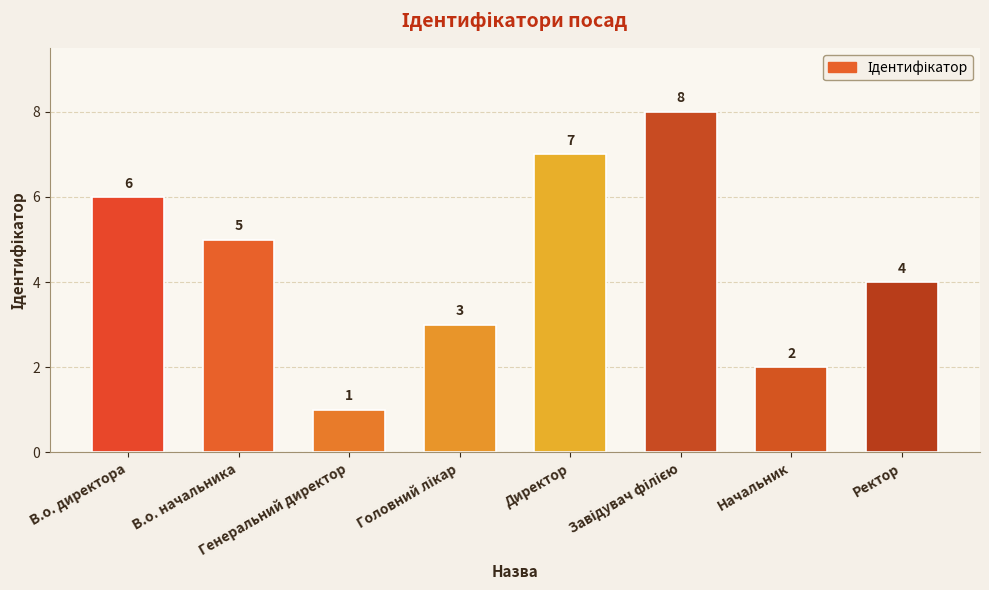

What is the difference between the maximum and minimum values?

7